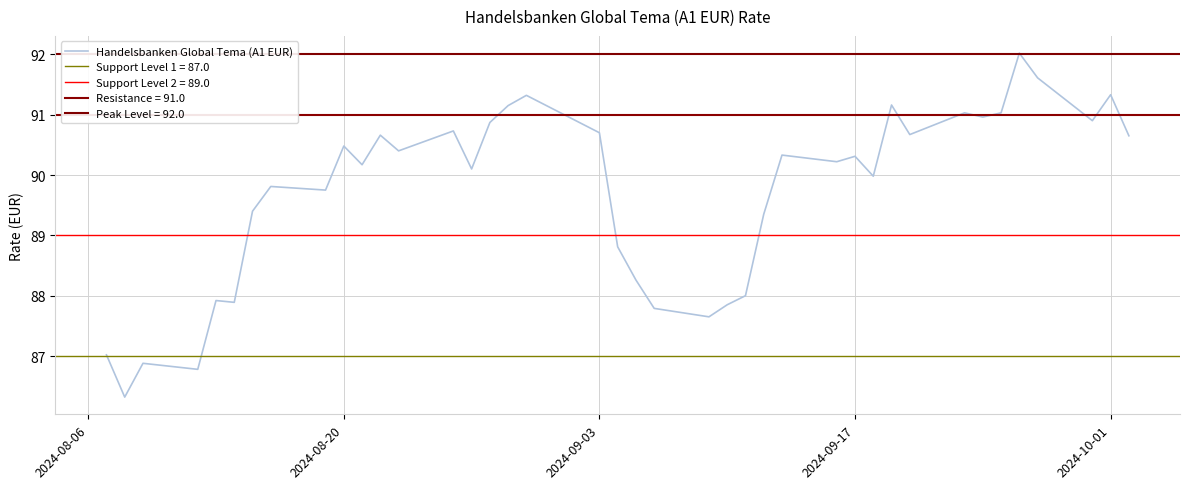

What is the lowest value of the Handelsbanken Global Tema (A1 EUR) series?

86.3